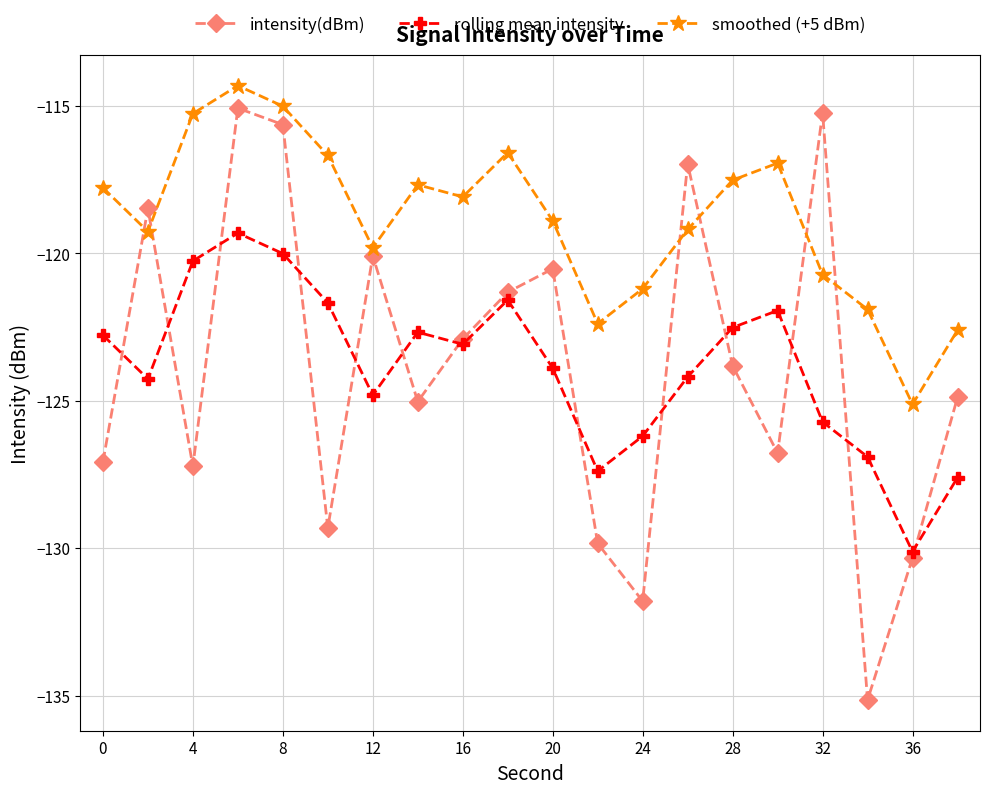

Which series has the largest range (max minus min)?

intensity(dBm)